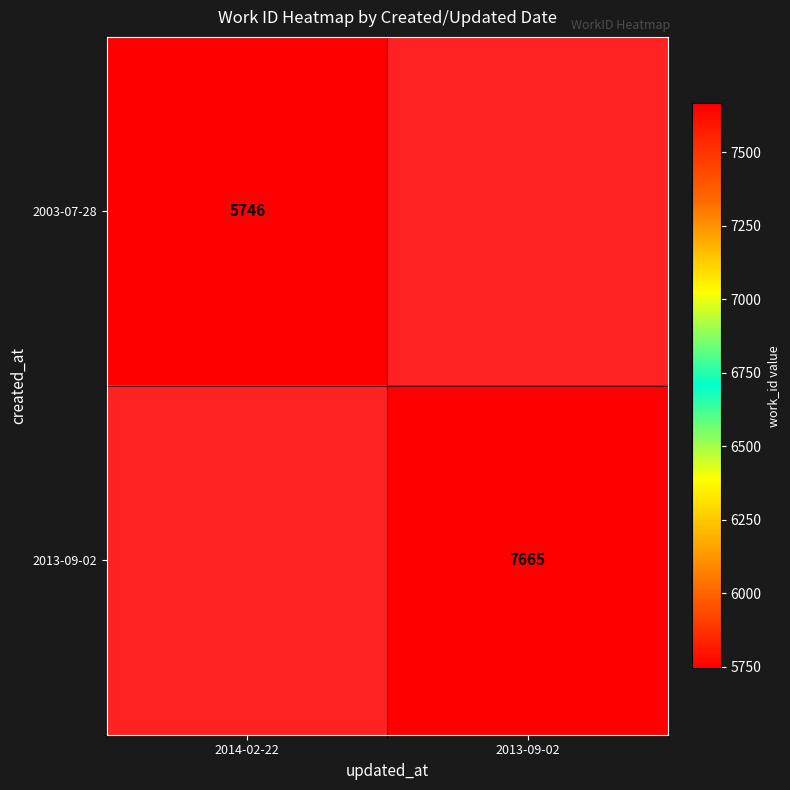

Which label corresponds to the largest value in the chart?

2013-09-02